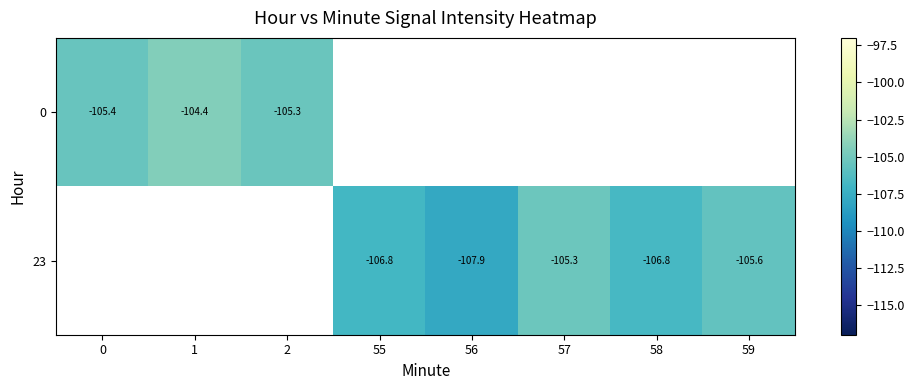

How many negative values does the 23 series have?

5